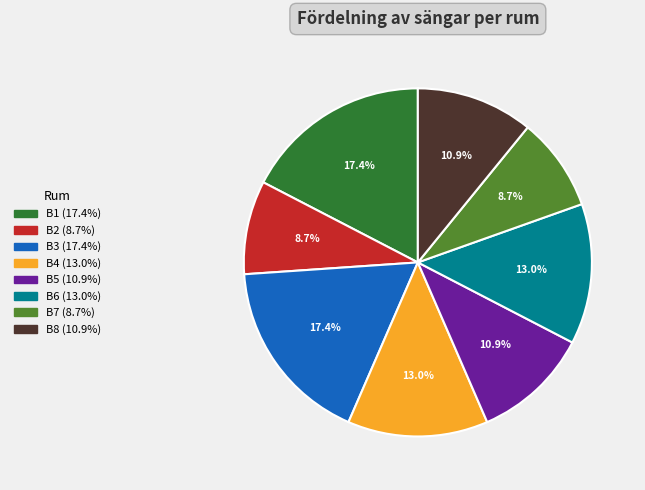

Combined, do B4 and B2 account for over 50%?

No